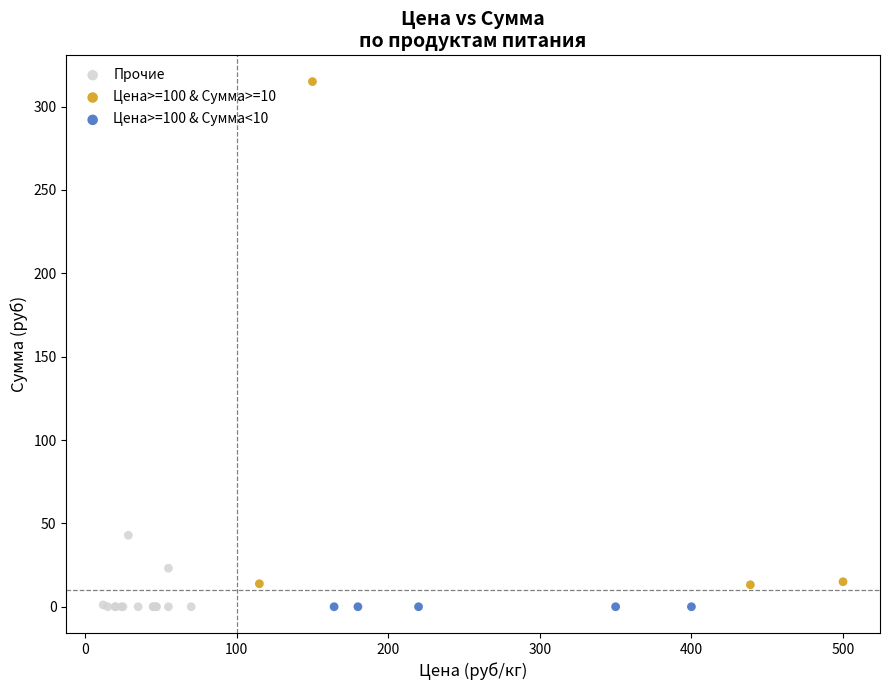

Which series reaches the maximum Y coordinate?

Цена>=100 & Сумма>=10